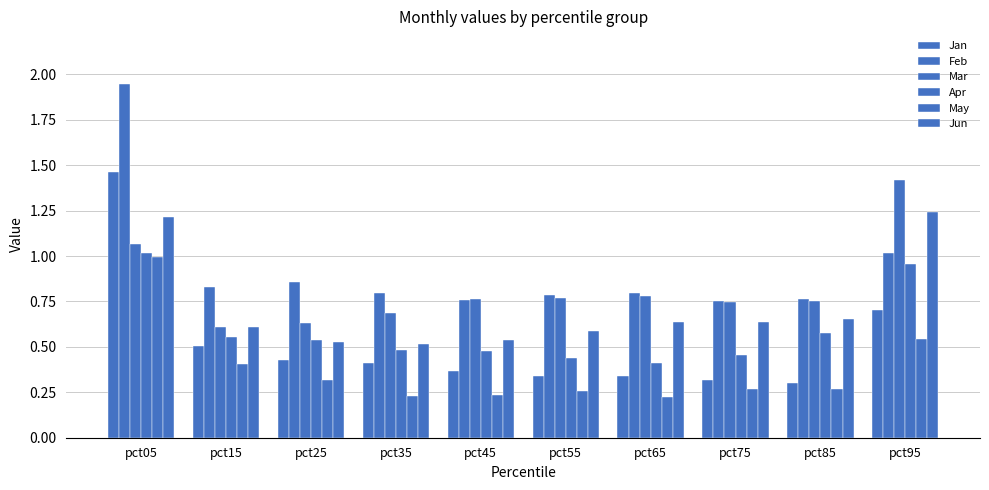

What is the value of the Mar bar at the 9th from the left?

0.8